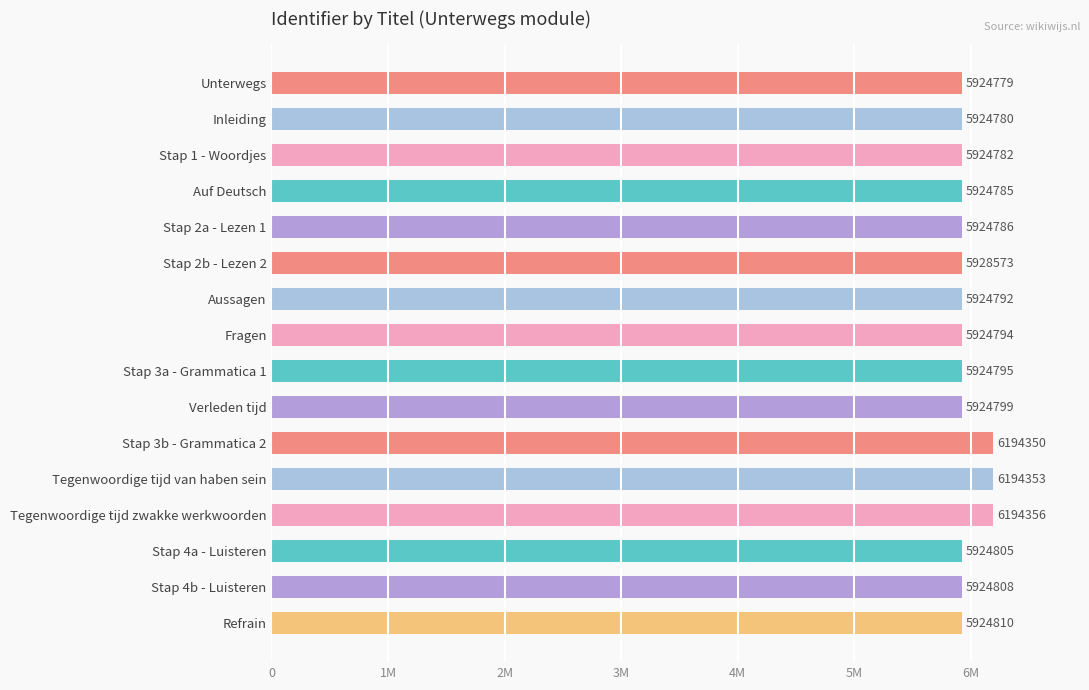

Are the bars horizontal?

Yes